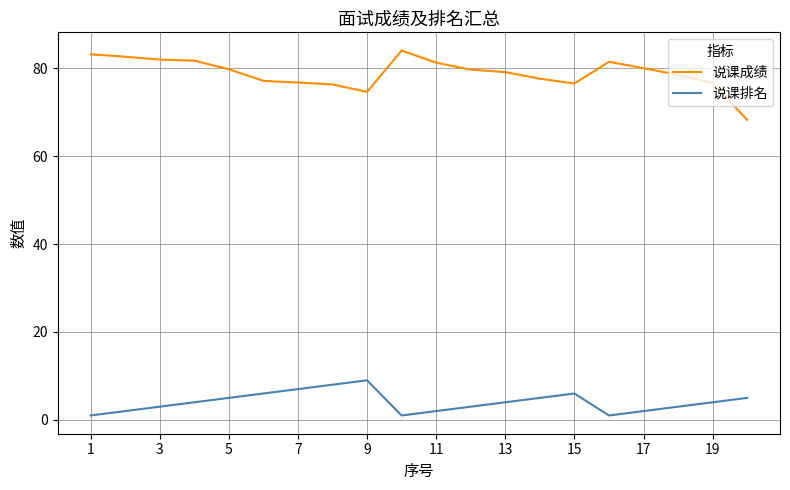

True or false: 说课成绩 and 说课排名 cross at least once.

False